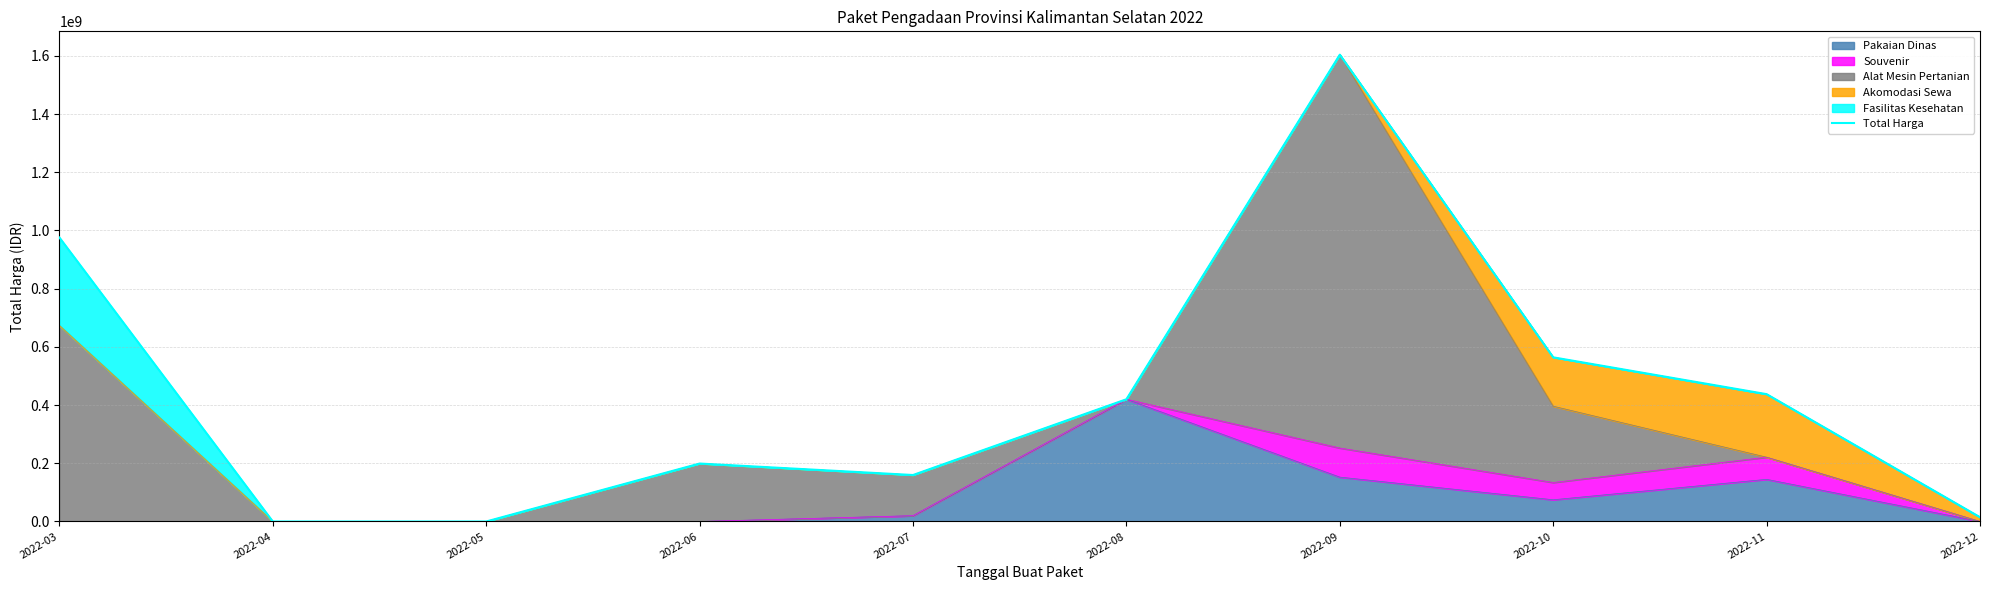

The chart shows a value of 776653559 at 2022-11. True or false?

False